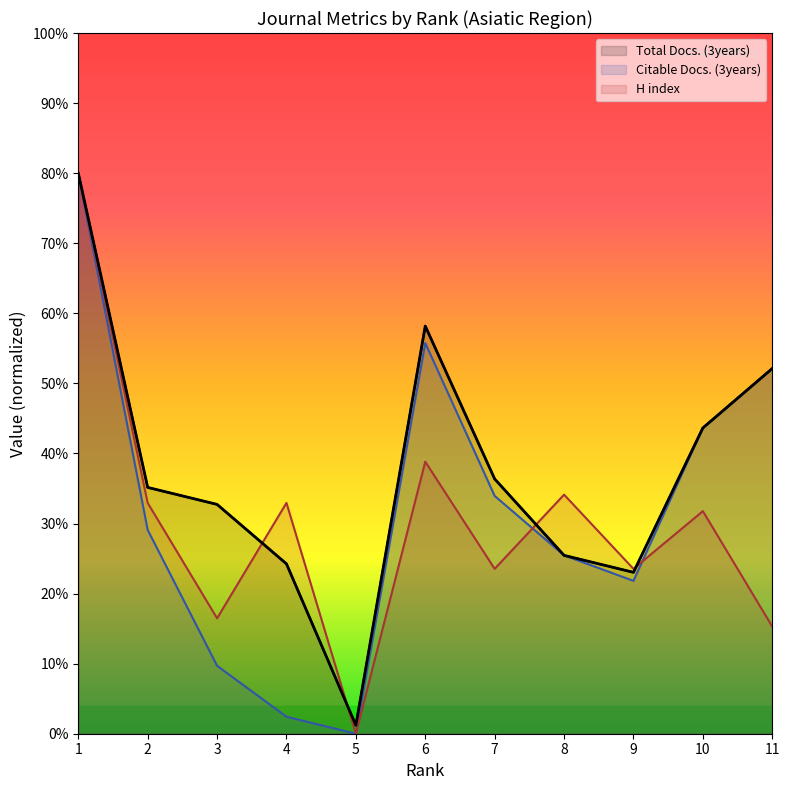

Where is H index nearest to the value 40?

6